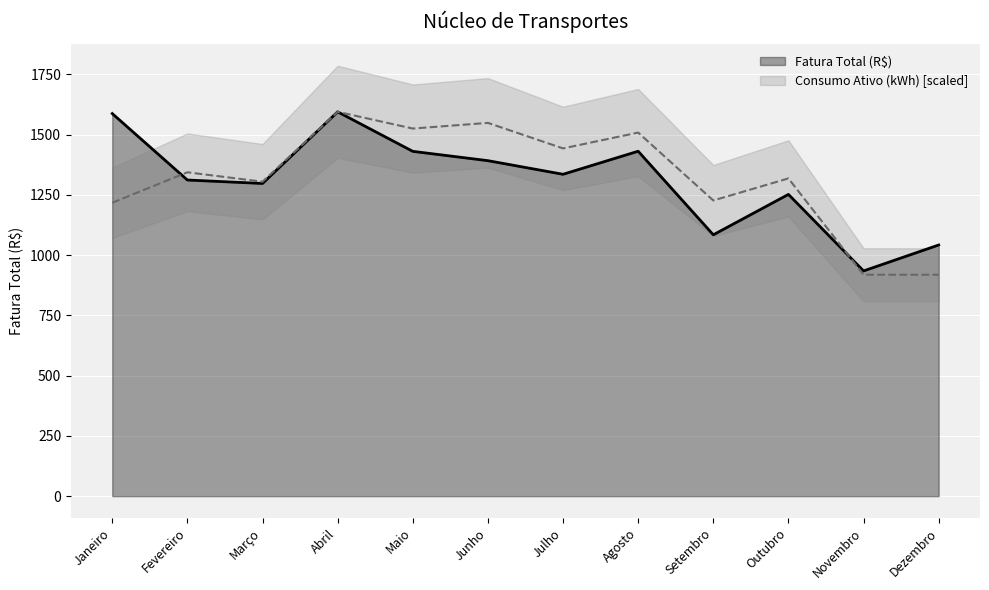

True or false: Fatura Total (R$) has more than 0 interior local peaks.

True